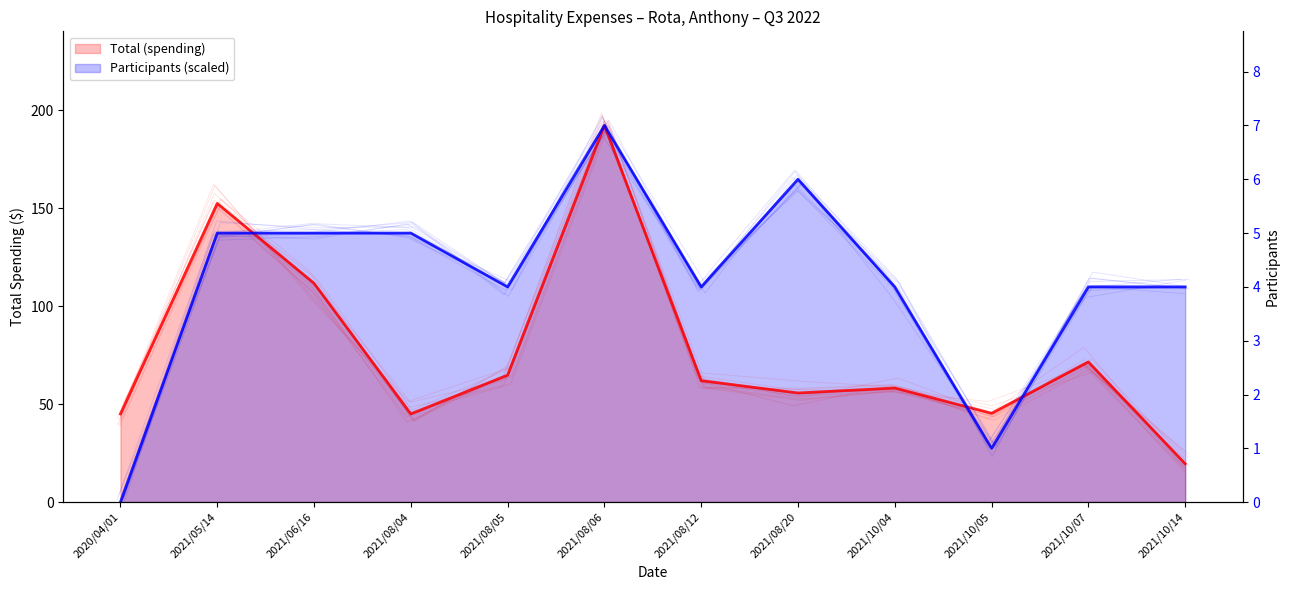

How many lines are shown in the chart?

2